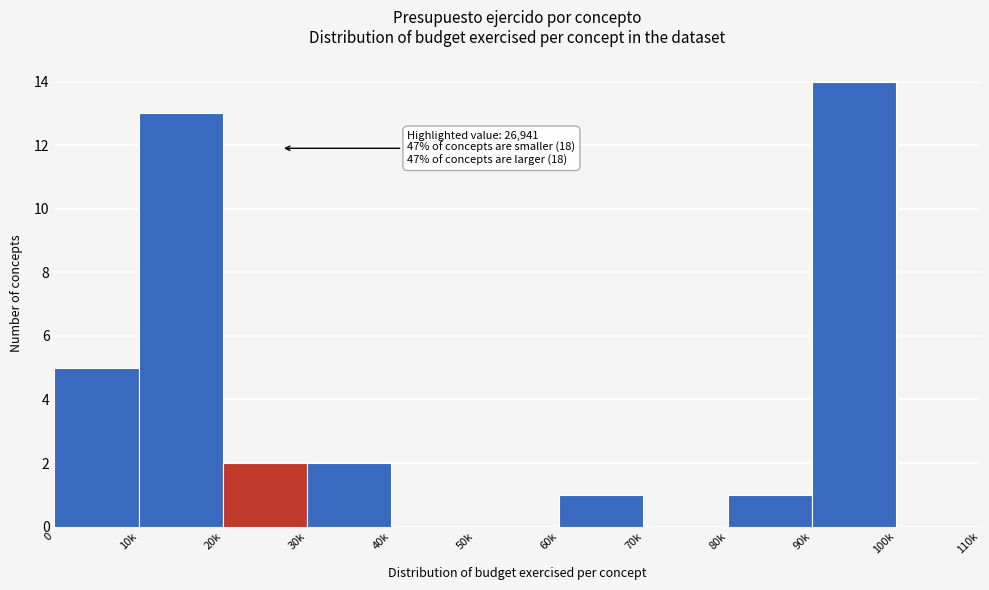

Reading left to right, transcribe all the data shown in this chart.

0=5	10k=13	20k=2	30k=2	40k=0	50k=0	60k=1	70k=0	80k=1	90k=14	100k=0